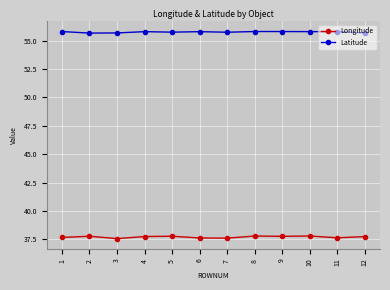

True or false: Longitude has more than 2 interior local peaks.

True